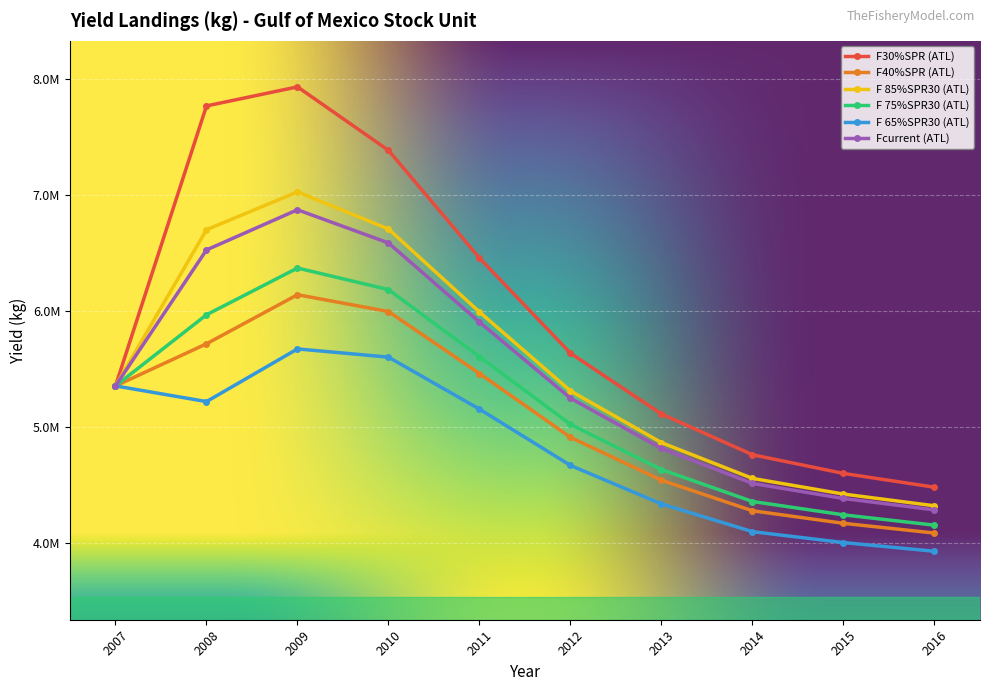

At which label does F40%SPR (ATL) first exceed 5357000?

2008